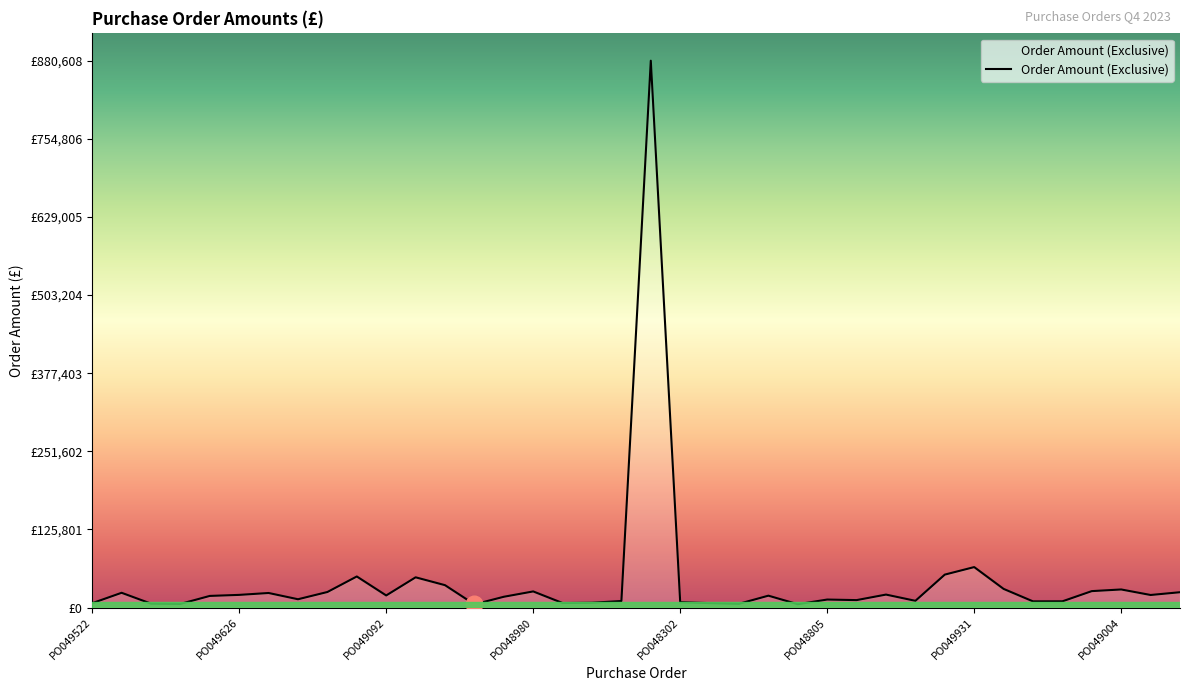

Rank the categories by value from lowest to highest.

PO049951, PO047968, PO049657, PO049680, PO048692, PO049522, PO048181, PO049809, PO048910, PO048302, PO049584, PO048089, PO047993, PO048490, PO048110, PO048805, PO048161, PO048698, PO049627, PO048723, PO049092, PO050114, PO049626, PO049459, PO049625, PO048282, PO049930, PO049634, PO048980, PO049672, PO049004, PO050096, PO049570, PO048112, PO049635, PO049890, PO049931, PO049306